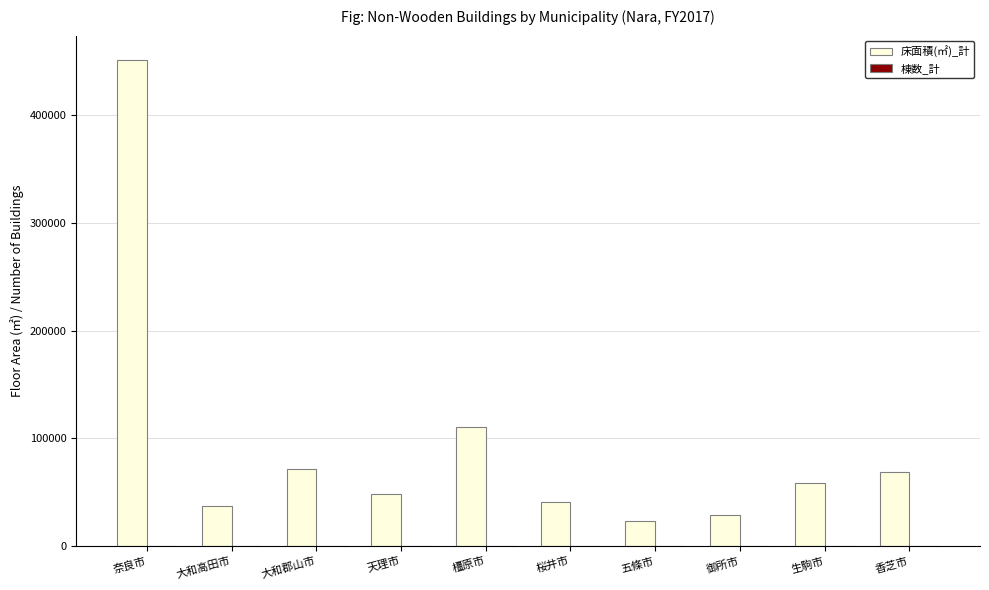

How many data points does each series have?

10